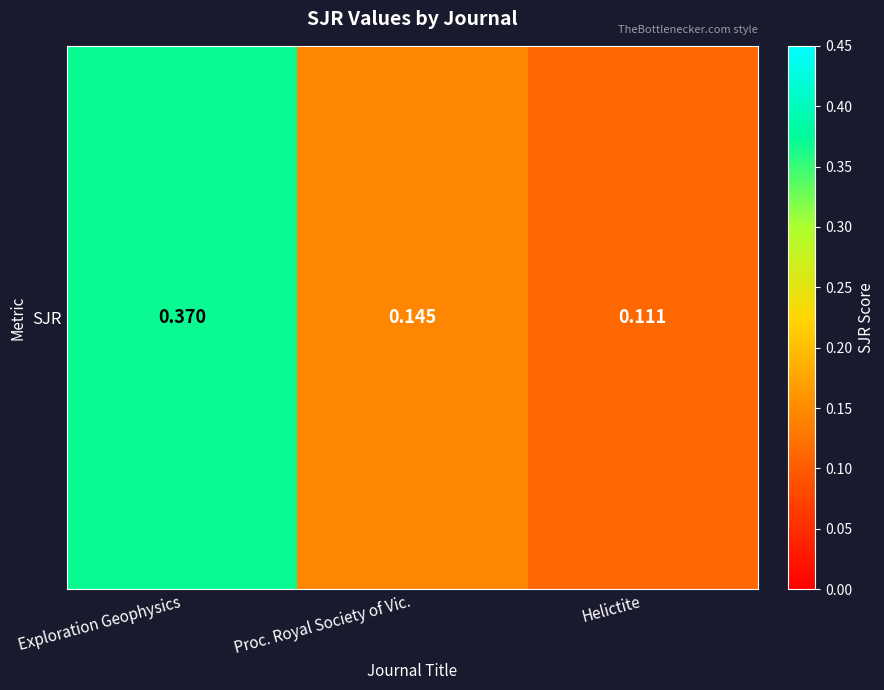

Rank the categories by value from lowest to highest.

Helictite, Proc. Royal Society of Vic., Exploration Geophysics